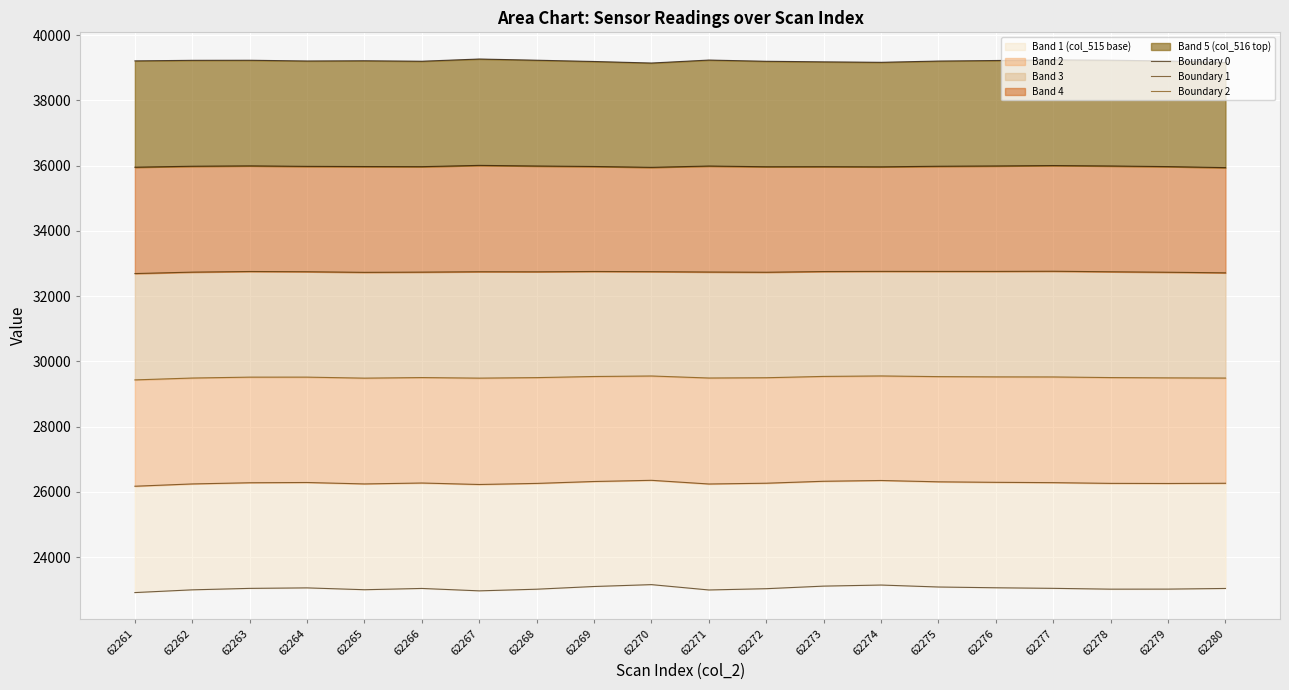

Which series has the widest spread of values?

Boundary 0